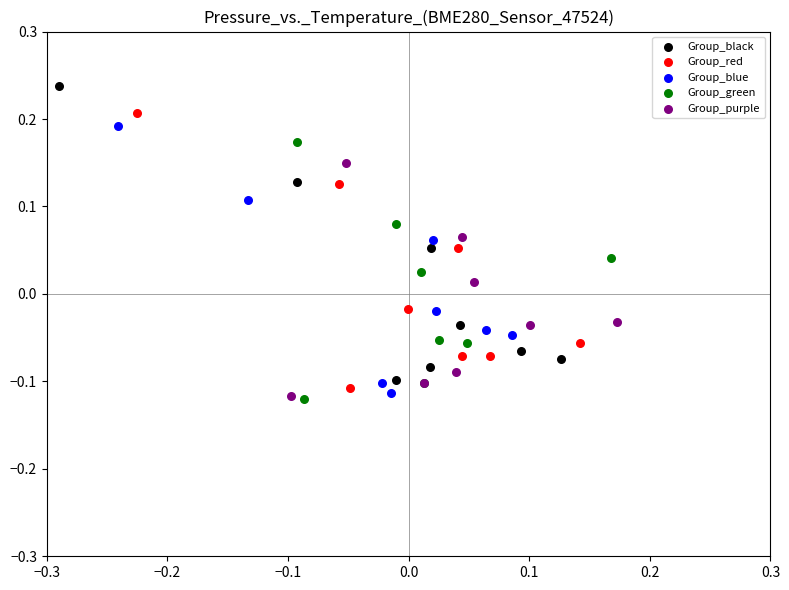

Which series reaches the maximum Y coordinate?

Group_black